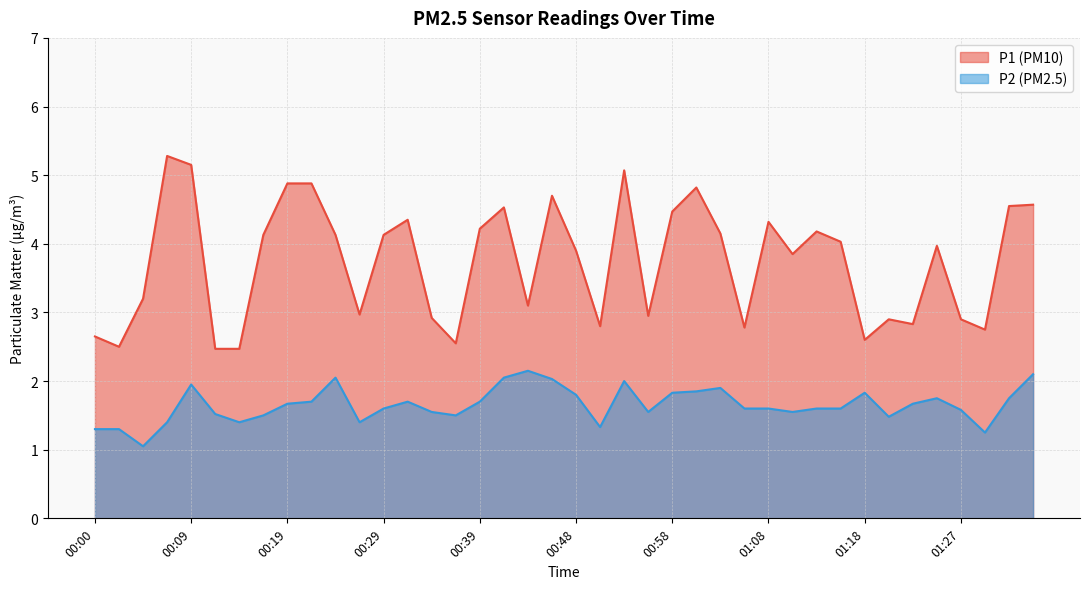

What is the greatest value displayed?

5.3